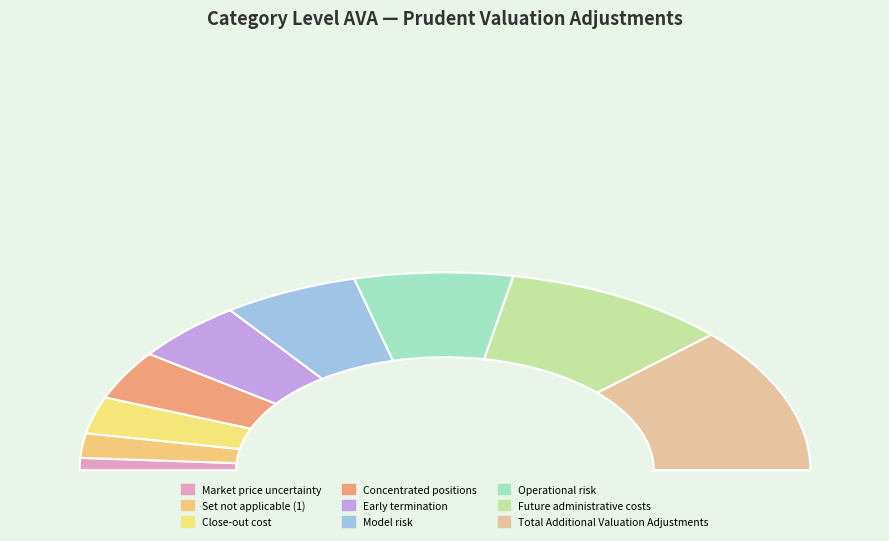

What is the smallest slice in the pie chart?

Market price uncertainty